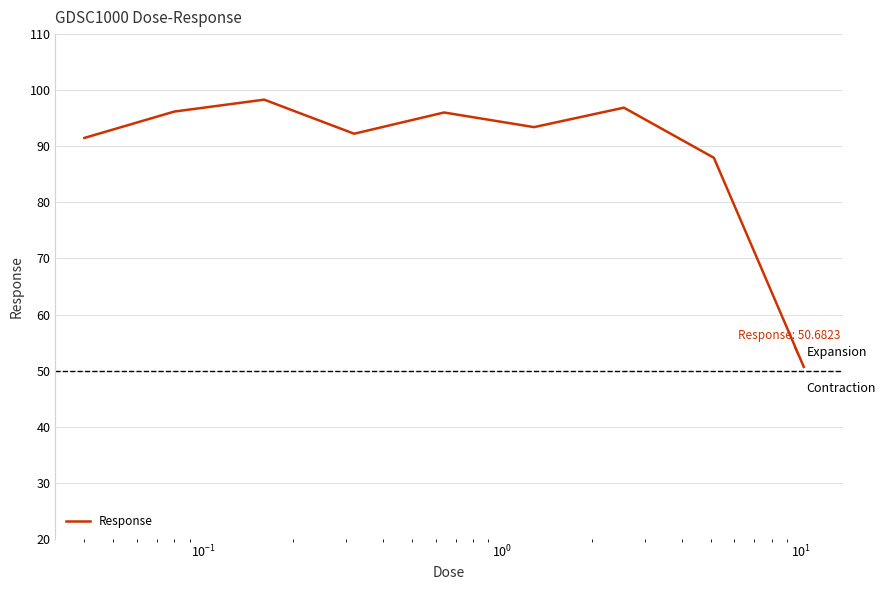

What is the difference between the maximum and minimum values?

47.6